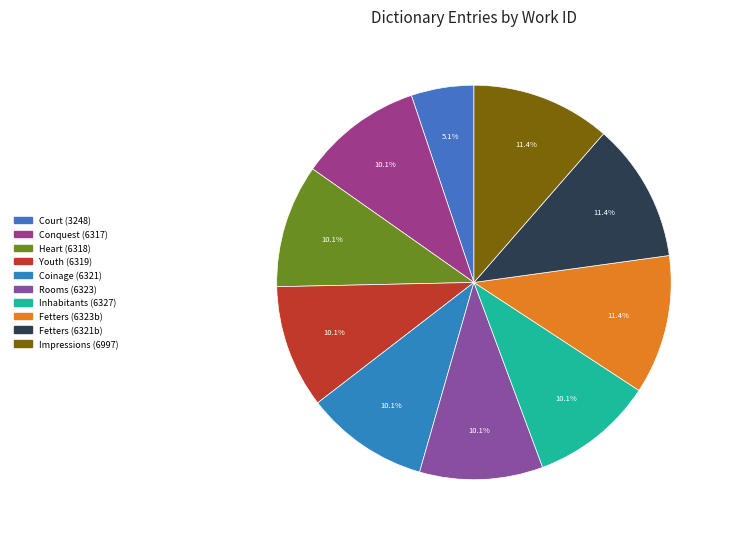

Count the number of slices in the pie.

10